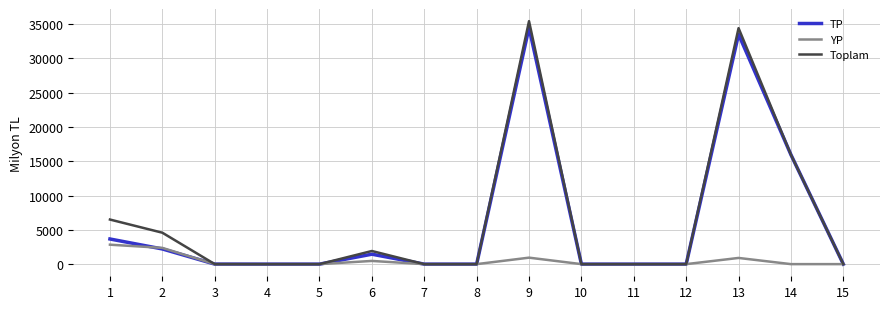

Which series has the widest spread of values?

Toplam